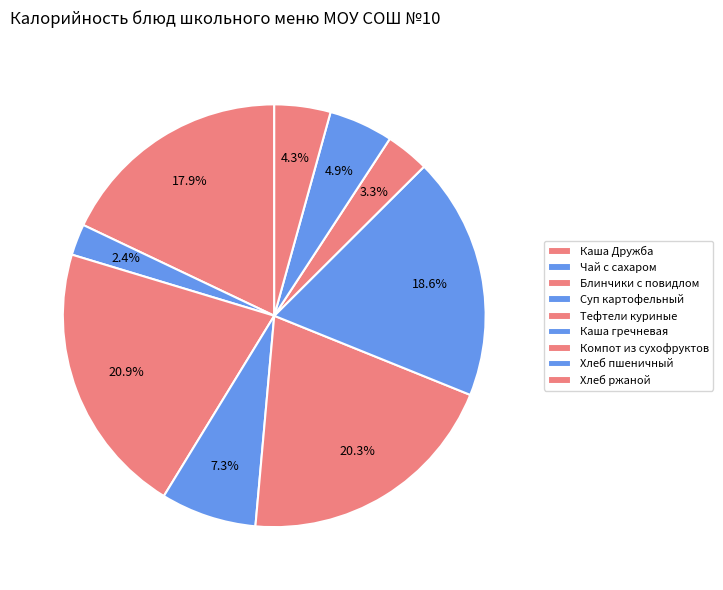

How many slices are in this pie chart?

9